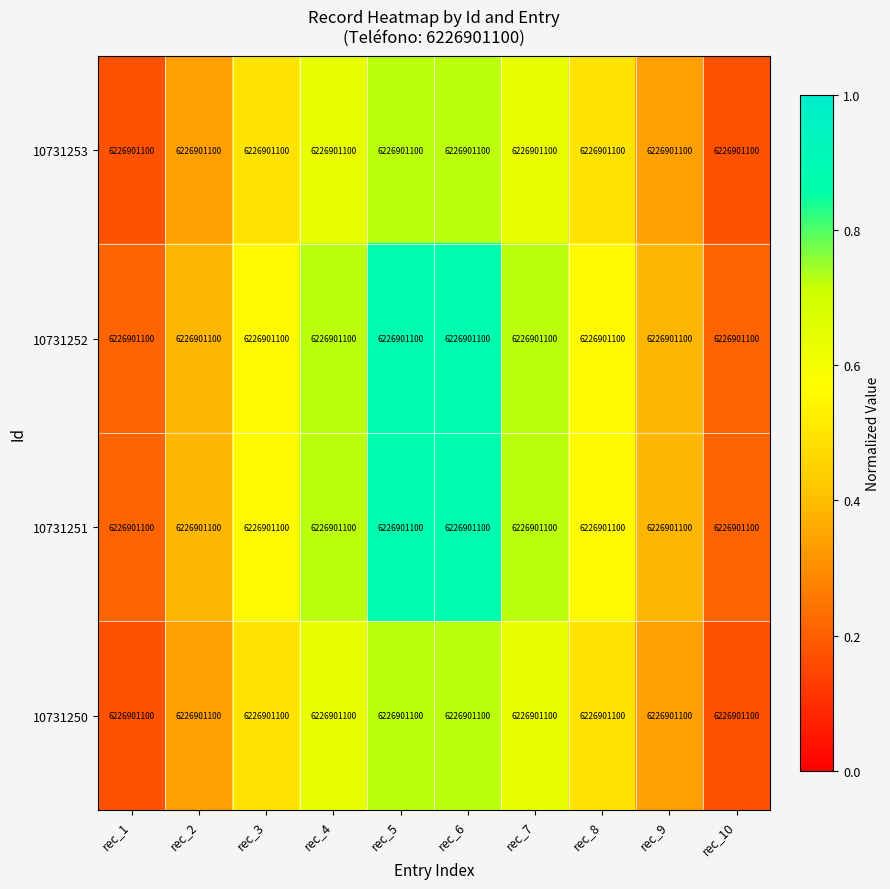

How many categories are shown in the chart?

10